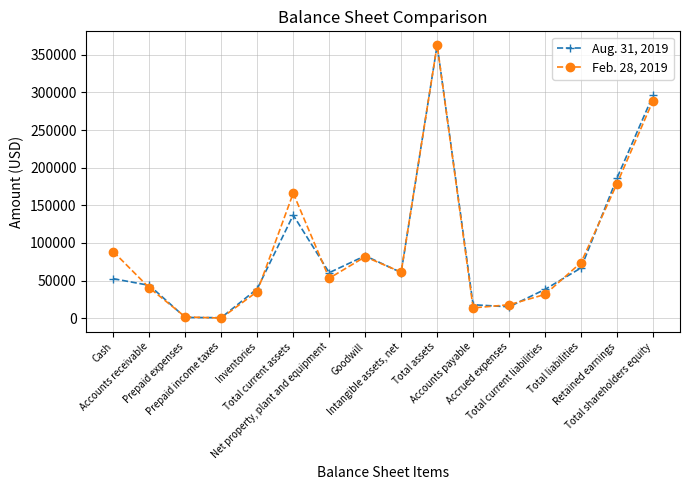

True or false: Aug. 31, 2019 and Feb. 28, 2019 intersect in this chart.

True